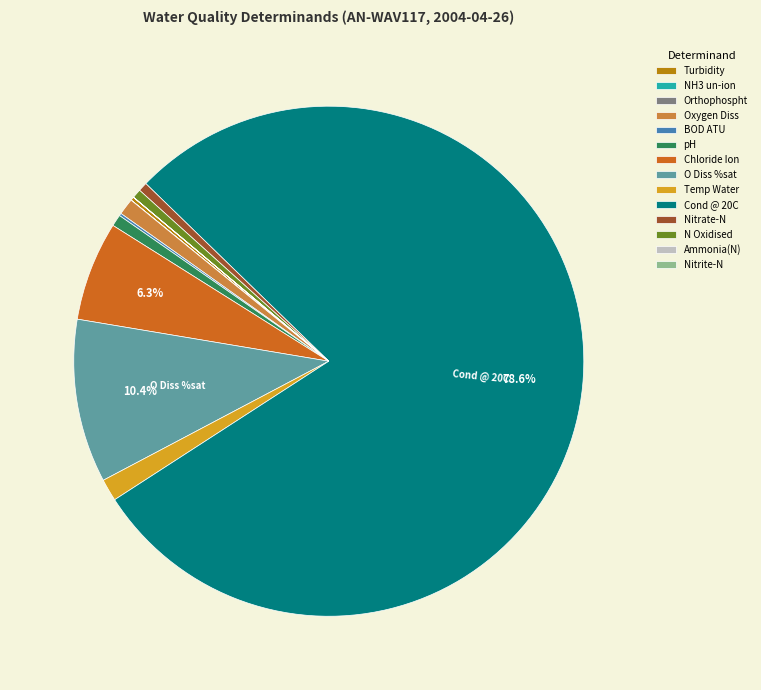

How much of the chart is everything except O Diss %sat?

89.6%